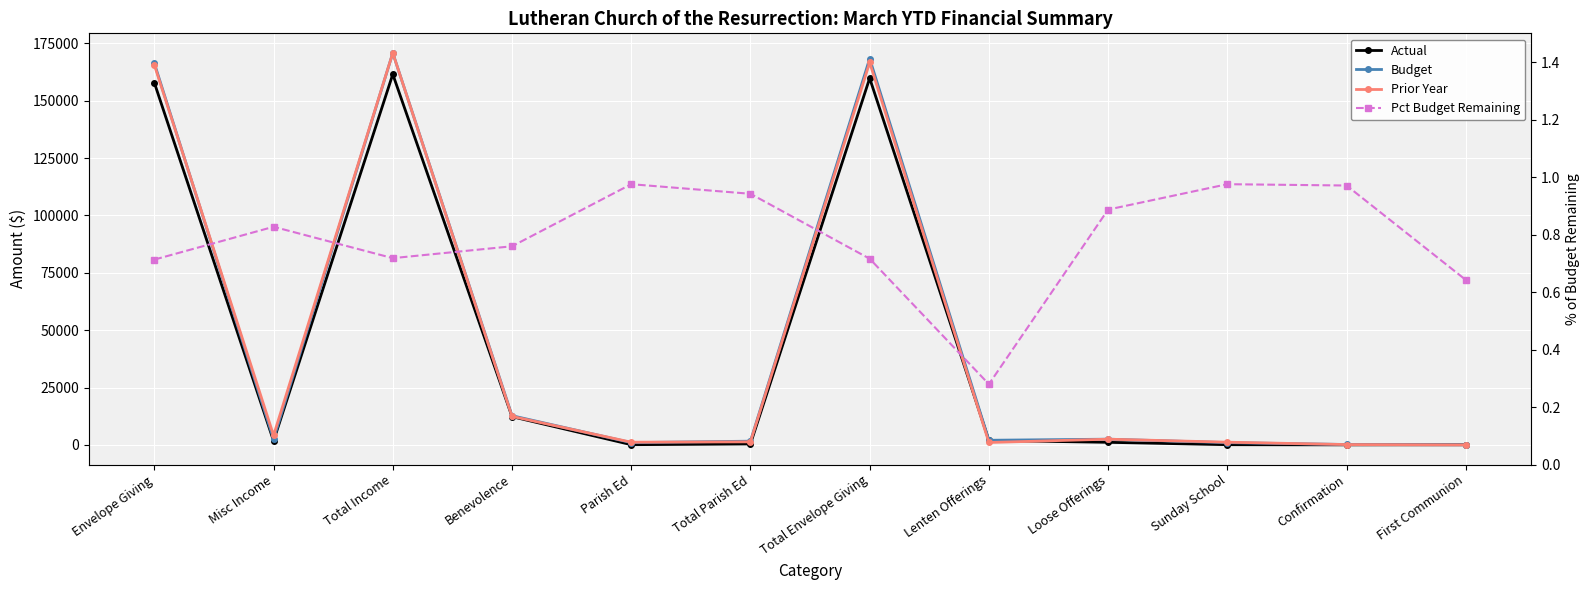

Reading right to left, transcribe all the data shown in this chart.

Actual: First Communion=71.6	Confirmation=22.1	Sunday School=99.3	Loose Offerings=1130.9	Lenten Offerings=1945.7	Total Envelope Giving=159794.4	Total Parish Ed=418.9	Parish Ed=99.3	Benevolence=12312.5	Total Income=161524.5	Misc Income=1730.1	Envelope Giving=157823.8
Budget: First Communion=66.7	Confirmation=187.5	Sunday School=1000.0	Loose Offerings=2500.0	Lenten Offerings=2025.0	Total Envelope Giving=168308.3	Total Parish Ed=1629.2	Parish Ed=1000.0	Benevolence=12732.7	Total Income=170808.3	Misc Income=2500.0	Envelope Giving=166283.3
Prior Year: First Communion=0.0	Confirmation=152.6	Sunday School=1187.1	Loose Offerings=2498.7	Lenten Offerings=1058.4	Total Envelope Giving=166651.9	Total Parish Ed=1339.7	Parish Ed=1187.1	Benevolence=12437.5	Total Income=170786.5	Misc Income=4134.6	Envelope Giving=165593.5
Pct Budget Remaining: First Communion=0.6	Confirmation=1.0	Sunday School=1.0	Loose Offerings=0.9	Lenten Offerings=0.3	Total Envelope Giving=0.7	Total Parish Ed=0.9	Parish Ed=1.0	Benevolence=0.8	Total Income=0.7	Misc Income=0.8	Envelope Giving=0.7